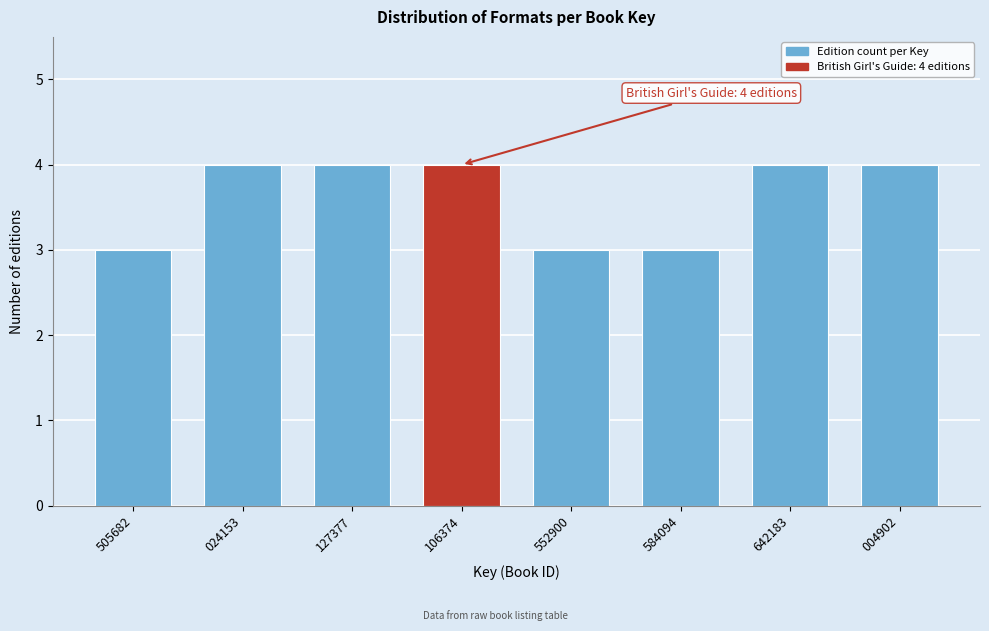

Reading left to right, extract all data points from this chart.

505682=3	024153=4	127377=4	106374=4	552900=3	584094=3	642183=4	004902=4